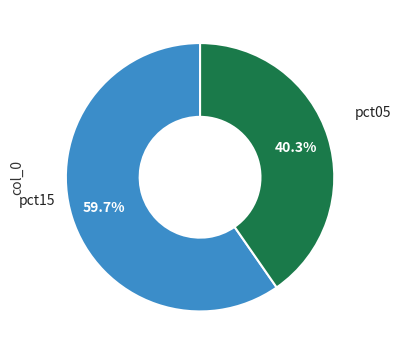

Count the number of slices in the pie.

2